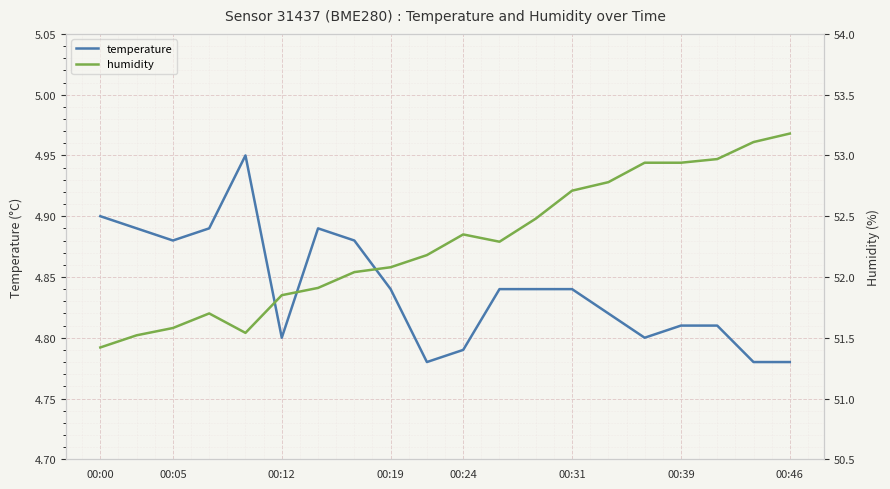

What is the difference between the maximum and second lowest values in the temperature series?

0.2